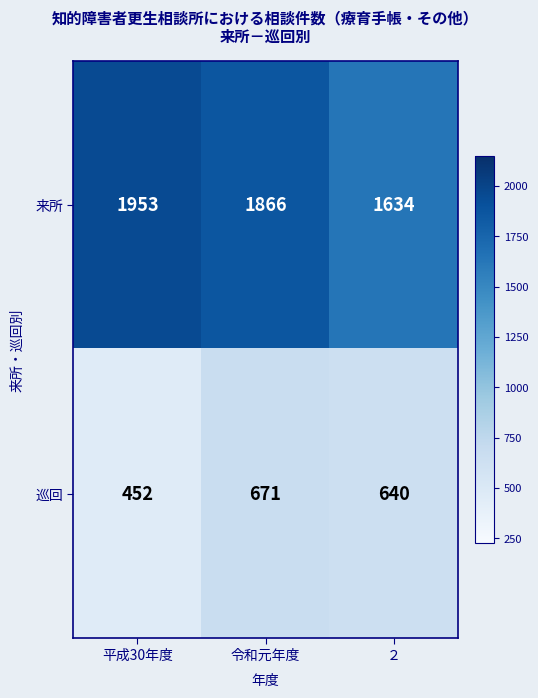

At which category is the sum across all series the highest?

令和元年度